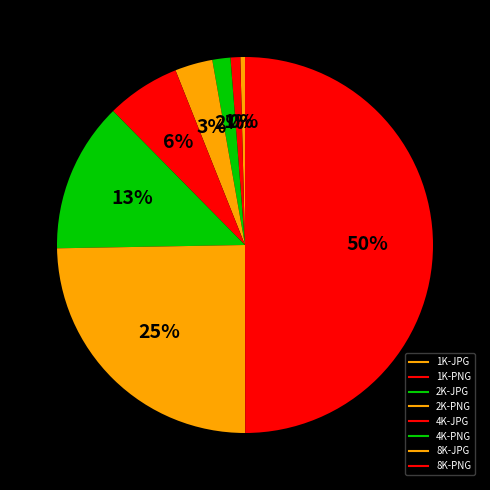

To the nearest percent, what is the difference between the largest and smallest slice percentages?

50%